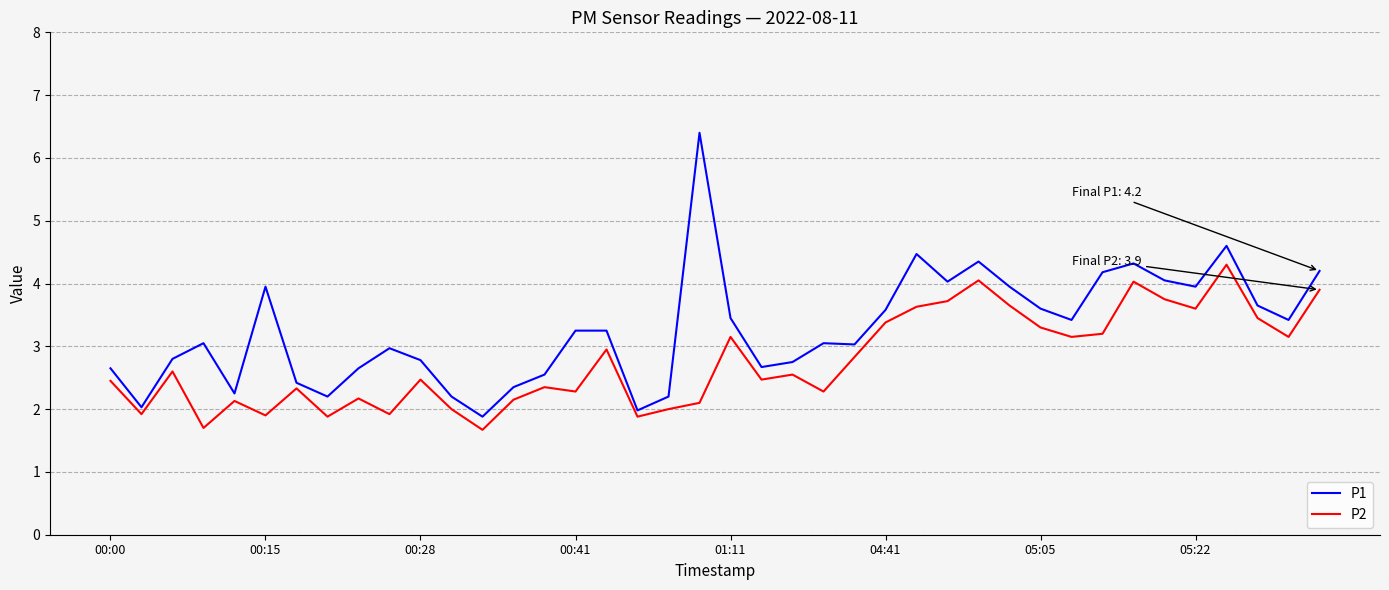

What is the difference between the maximum and minimum values in the P2 series?

2.6